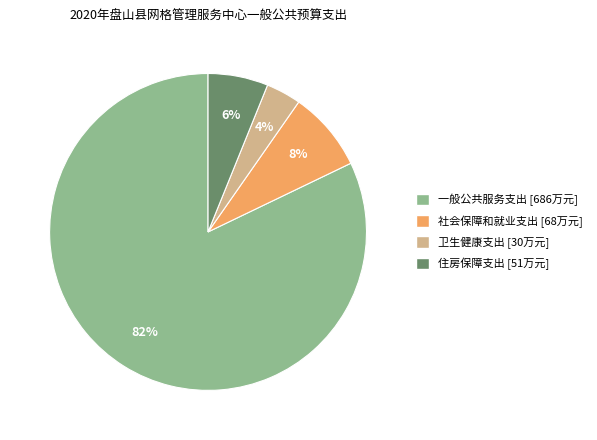

To the nearest percent, what is the difference between the 住房保障支出 and 一般公共服务支出 slice percentages?

76%